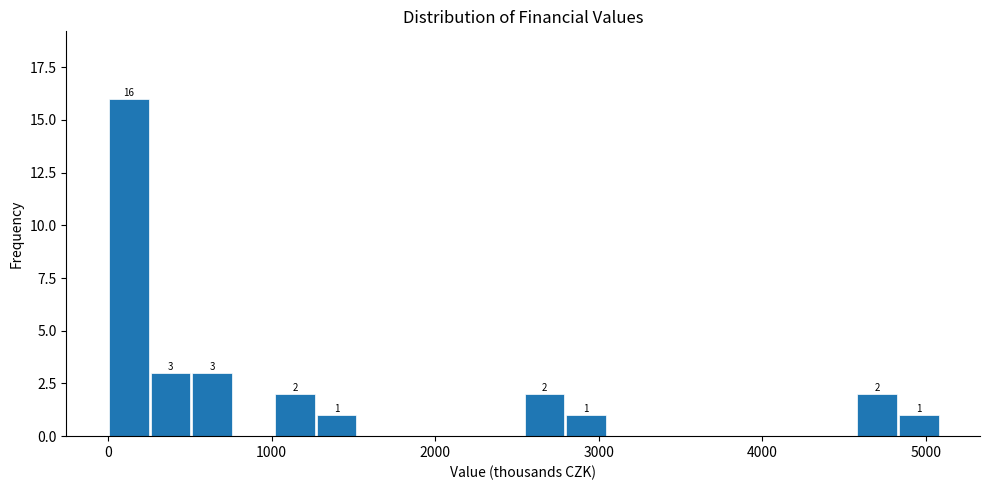

Read against the x-axis, roughly where is the centre of the tallest bar?

100